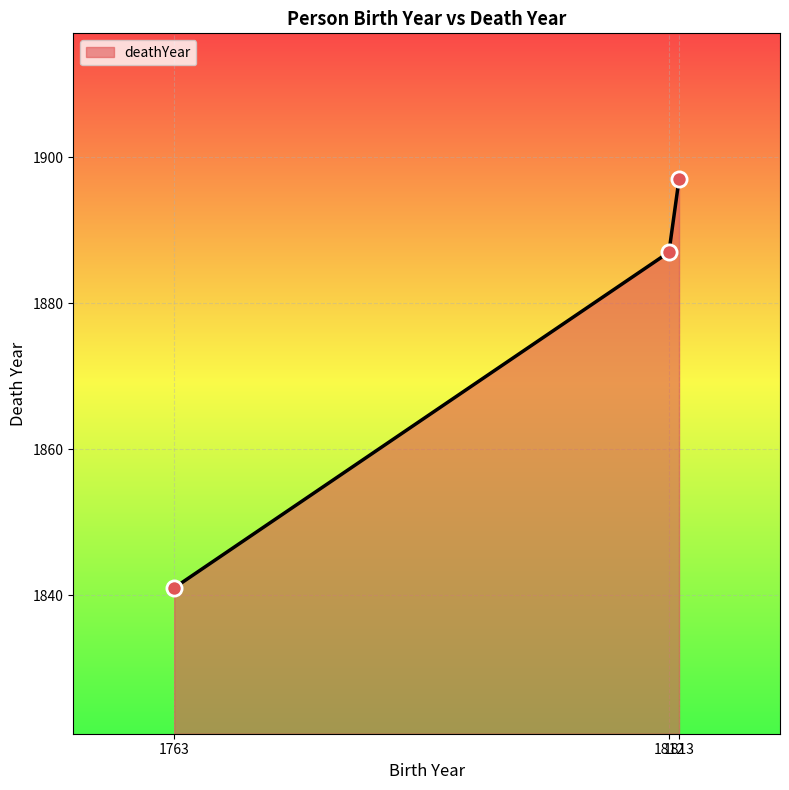

What is the change in value from 1812 to 1813?

+10